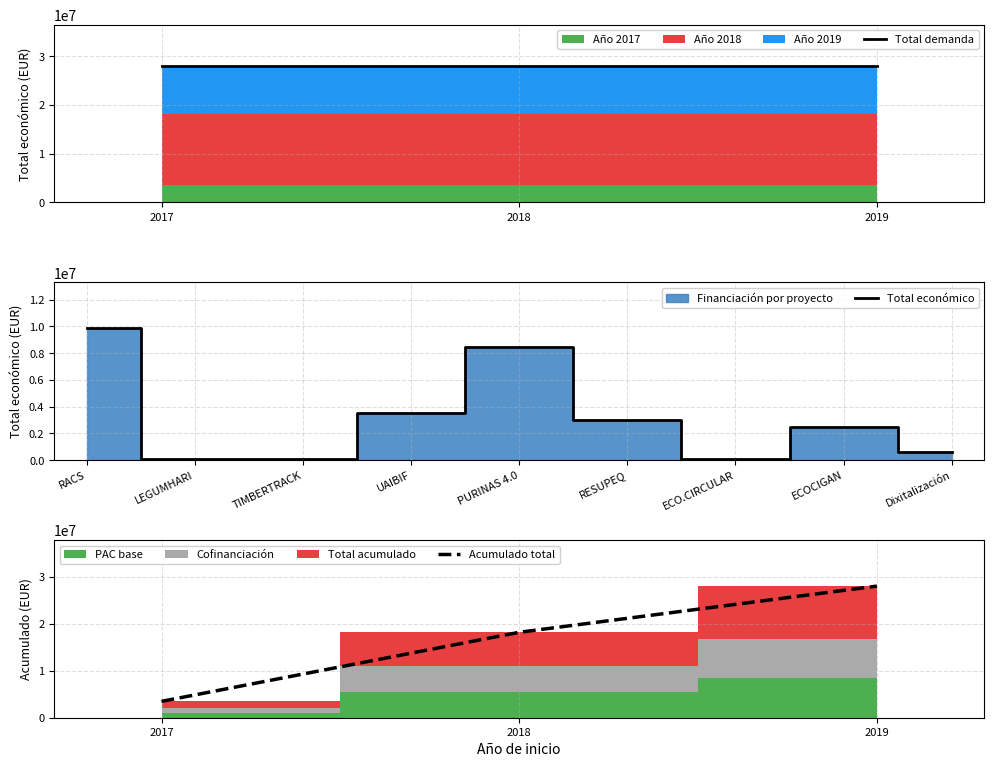

How many categories are shown in the chart?

9